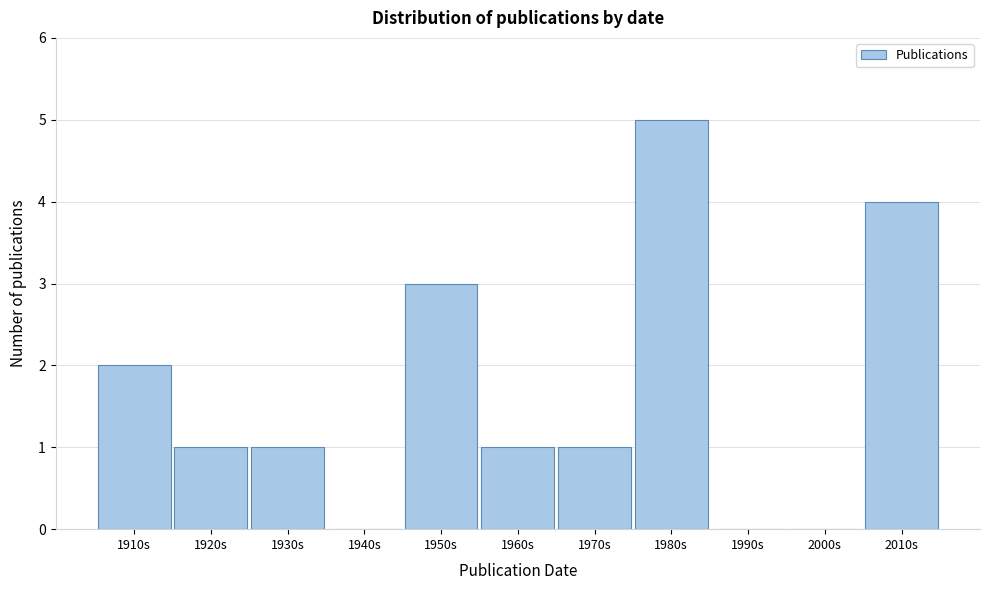

Reading right to left, transcribe all the data shown in this chart.

2010s=4	2000s=0	1990s=0	1980s=5	1970s=1	1960s=1	1950s=3	1940s=0	1930s=1	1920s=1	1910s=2